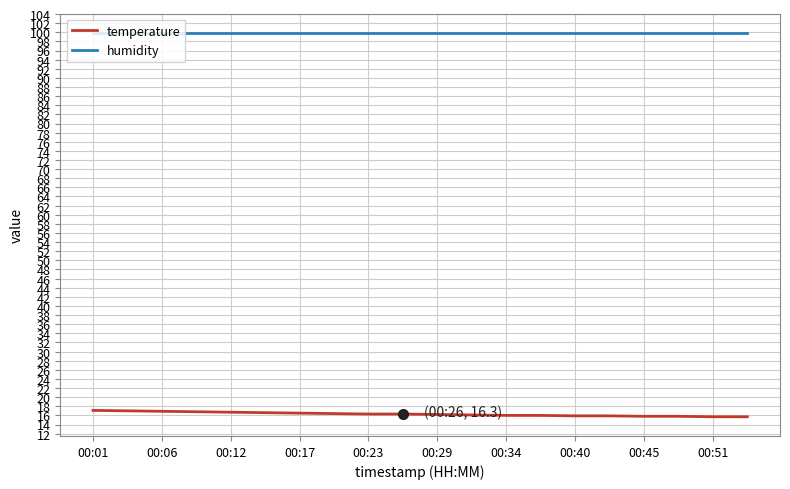

Which series has the largest total across all categories?

humidity